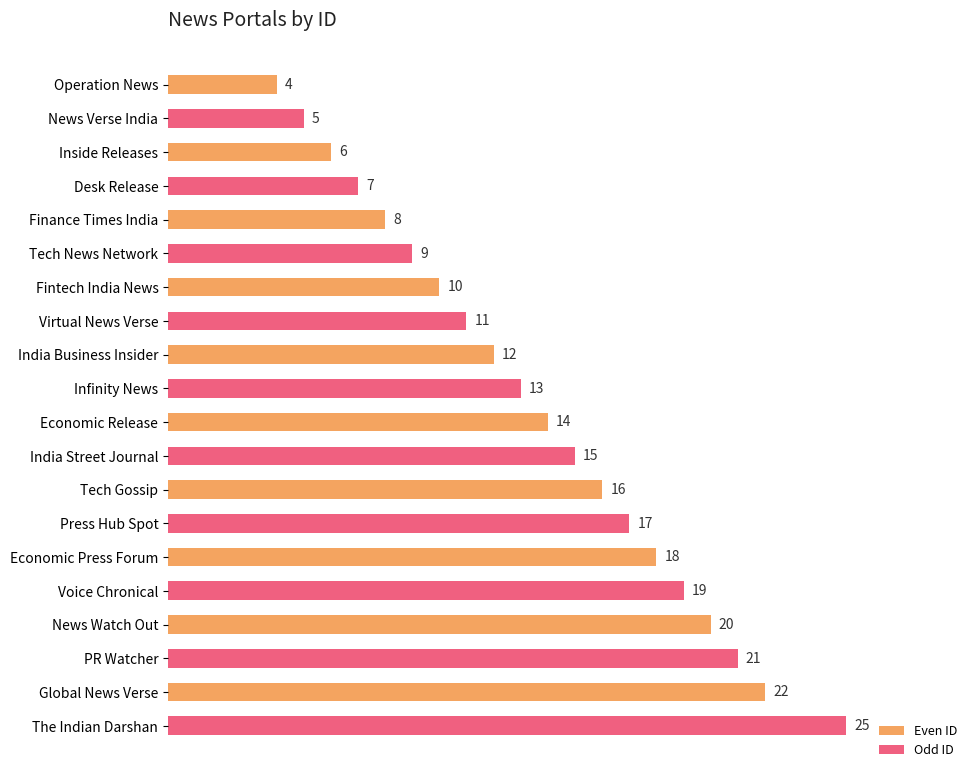

The value at India Business Insider is 12. True or false?

True